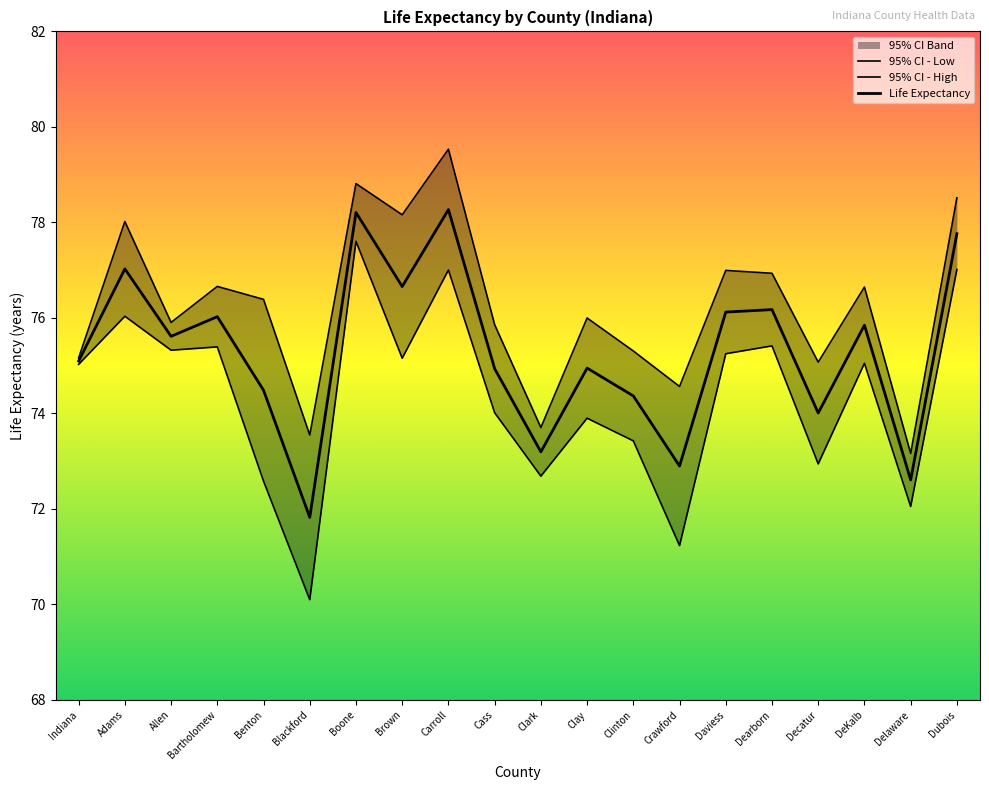

True or false: Life Expectancy and 95% CI - High cross at least once.

False